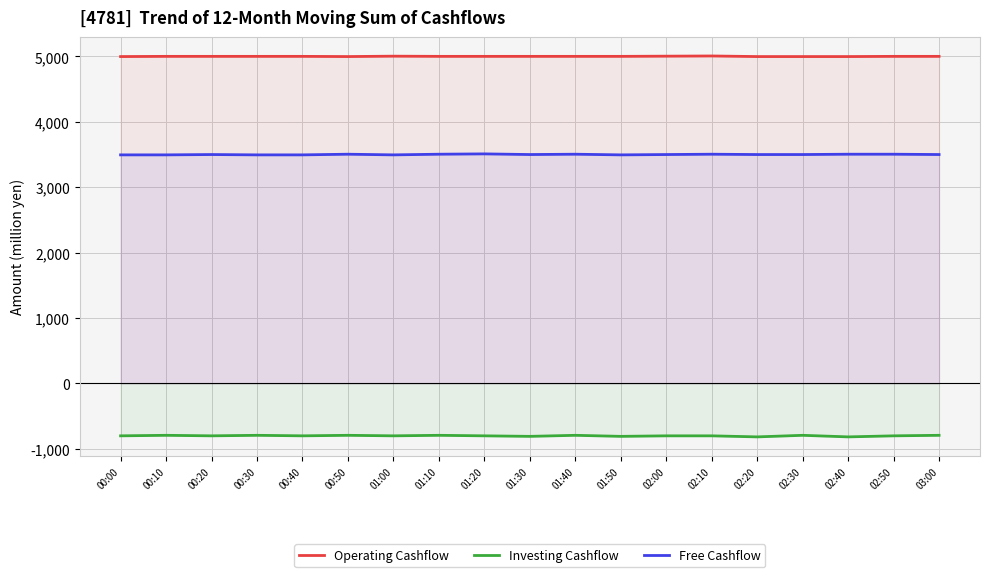

List the series in order of their overall mean, highest first.

Operating Cashflow, Free Cashflow, Investing Cashflow